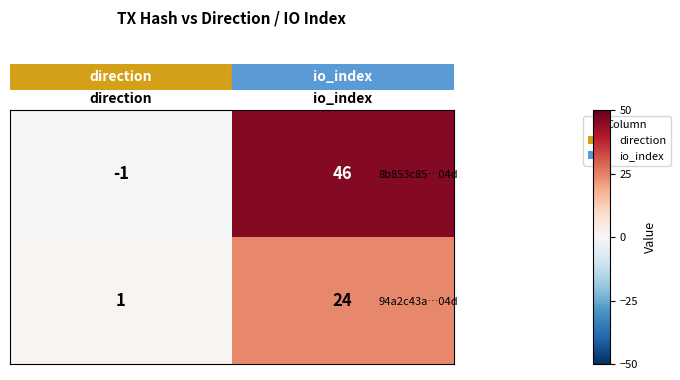

At which category is the sum across all series the highest?

io_index